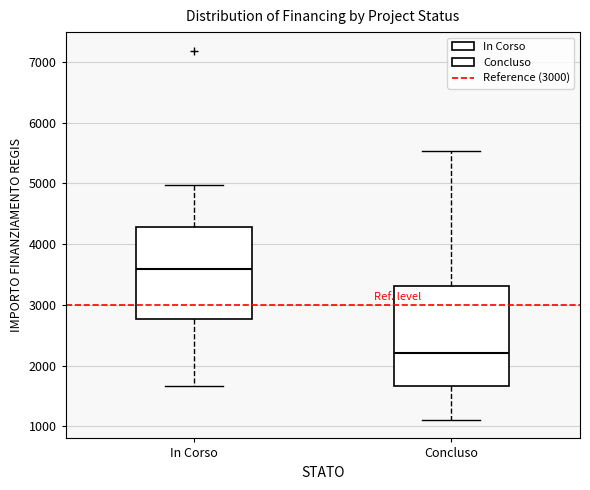

Comparing the boxes themselves (not the whiskers), which one is the tallest?

Concluso